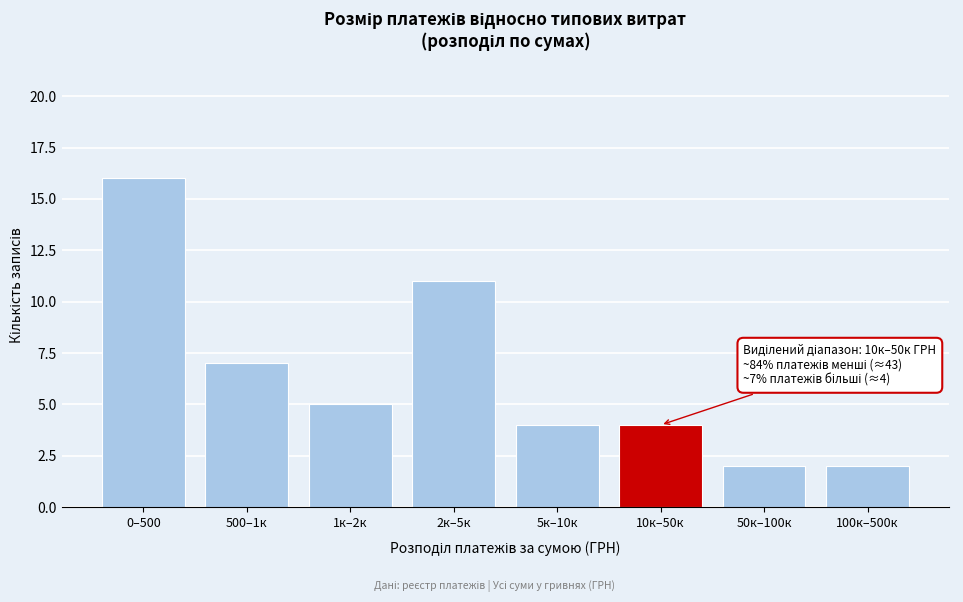

Reading left to right, what are all the values shown in this chart?

16	7	5	11	4	4	2	2